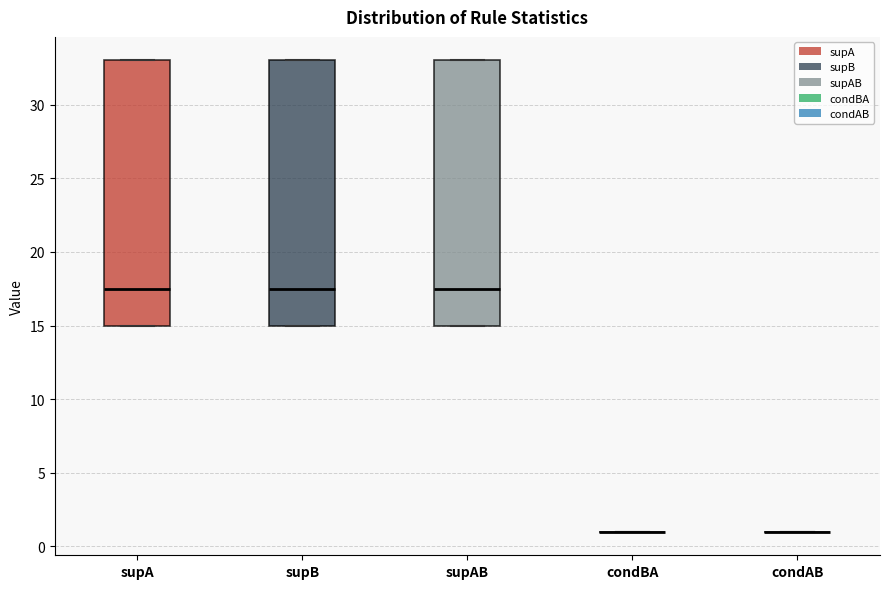

Reading left to right, transcribe this box plot: for each box, give where its median line is, the range the box spans, and where its two whiskers end, as read against the y-axis. The values are not printed on the chart, so give them approximately, as read against the axis.

supA: median 17.5, box 15.0 to 33.0, whiskers 15.0 to 33.0
supB: median 17.5, box 15.0 to 33.0, whiskers 15.0 to 33.0
supAB: median 17.5, box 15.0 to 33.0, whiskers 15.0 to 33.0
condBA: box collapsed to a line at 1.0, whiskers 1.0 to 1.0
condAB: box collapsed to a line at 1.0, whiskers 1.0 to 1.0